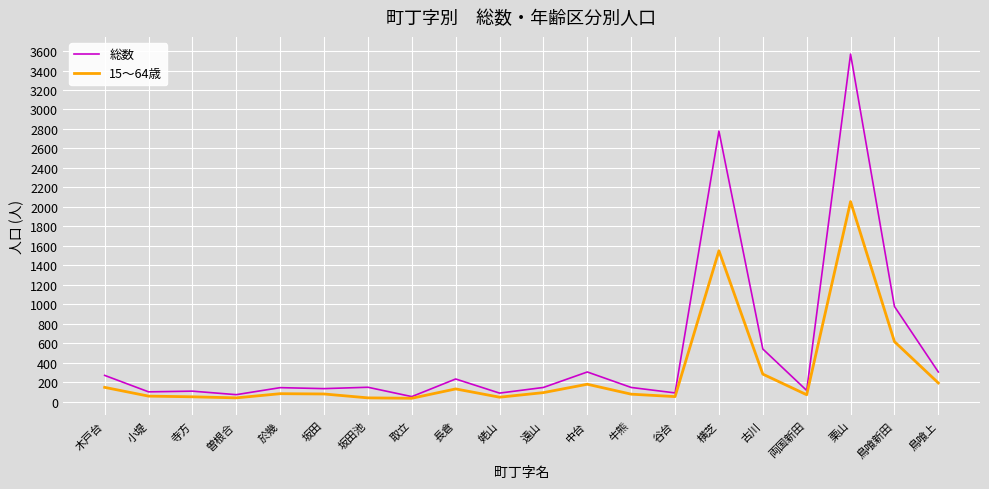

Which series changed the most between 両国新田 and 鳥喰新田?

総数